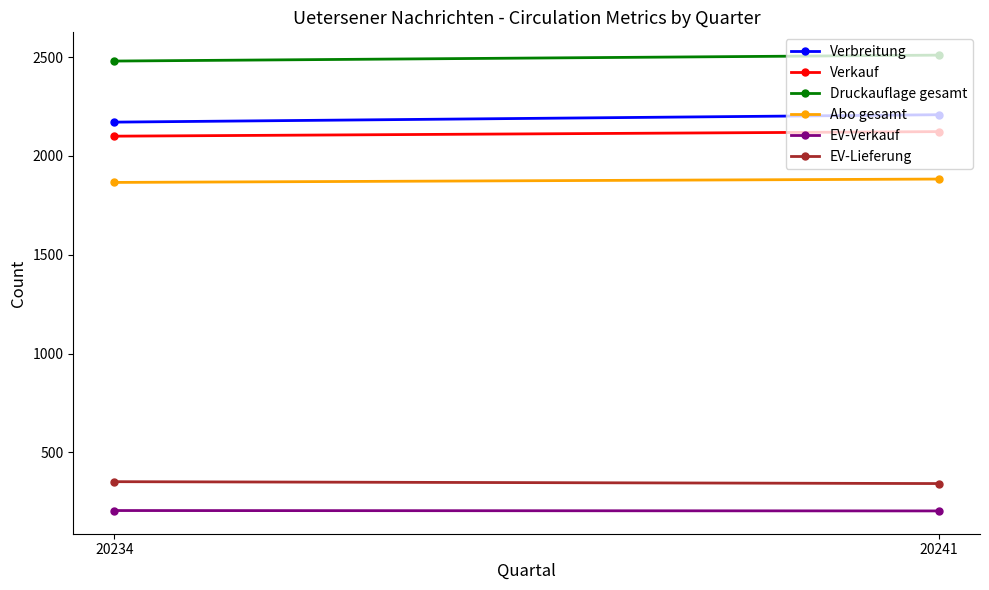

Where is Abo gesamt nearest to the value 1874?

20234